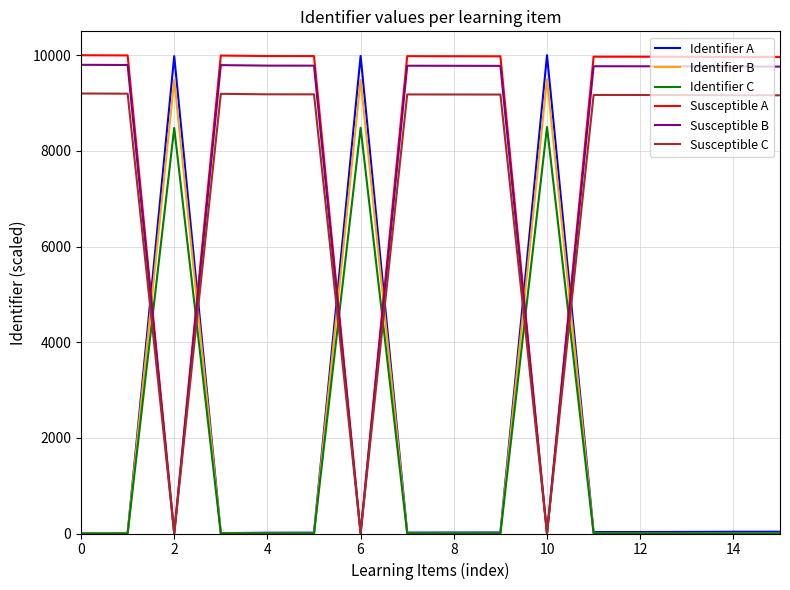

After their last crossing, which series has the higher values: Identifier A or Susceptible C?

Susceptible C